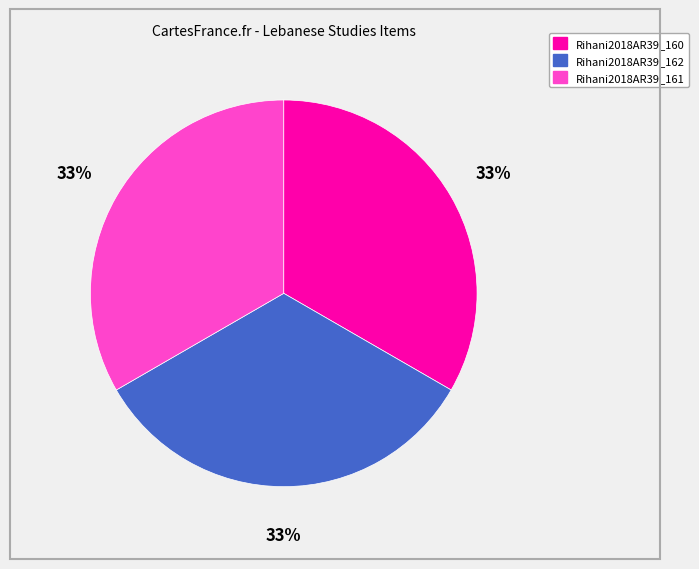

The Rihani2018AR39_162 slice represents 33% of the pie. True or false?

True